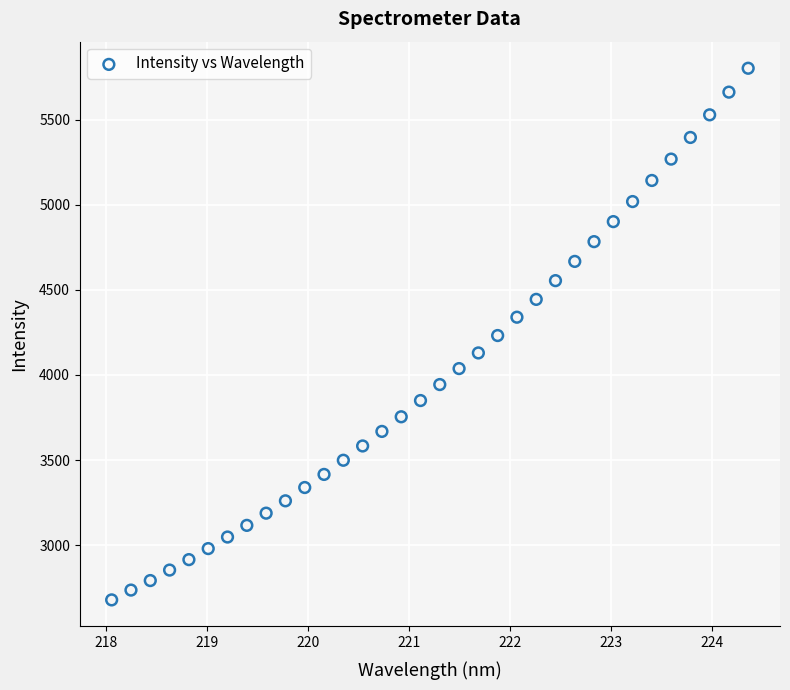

What is the range of Y values (max minus min)?

3125.0